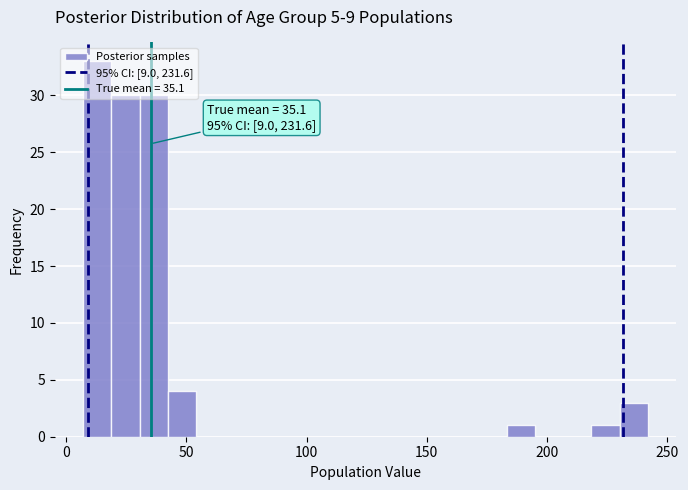

Around what value on the x-axis is the tallest bar? Give the approximate position of its centre, as read against the axis.

15